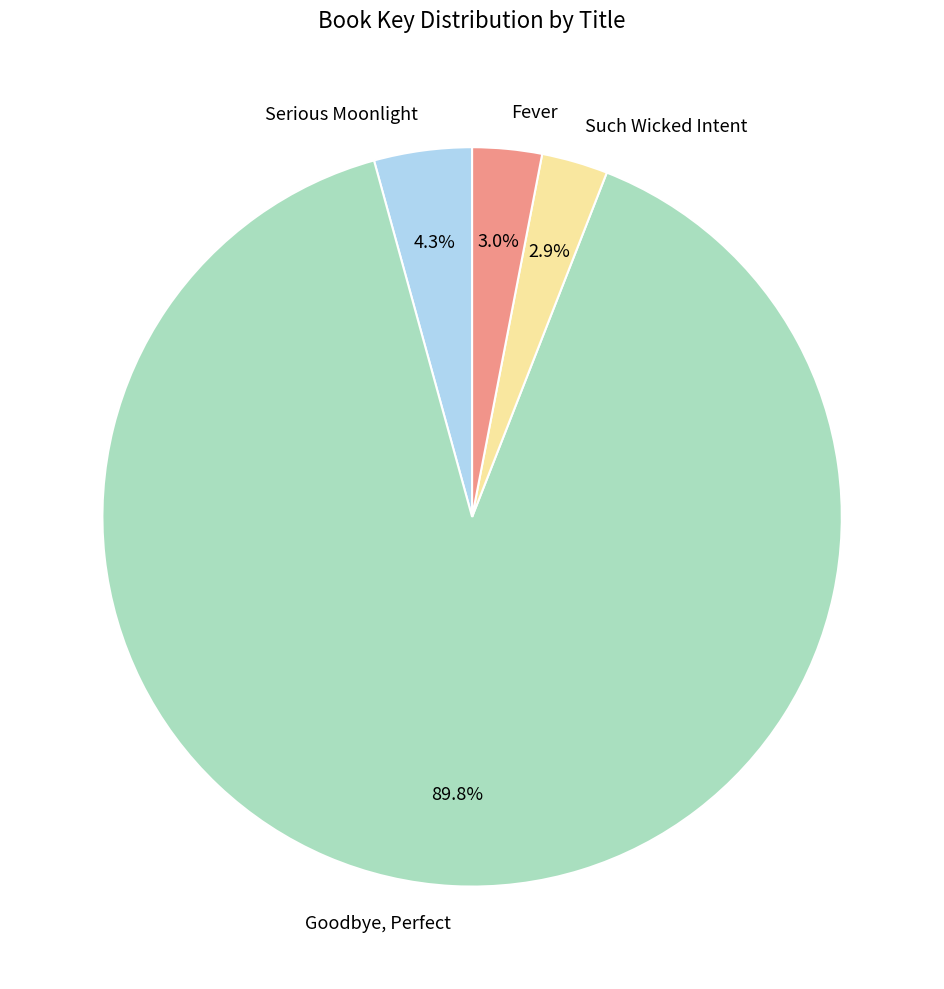

Which slice is the largest?

Goodbye, Perfect